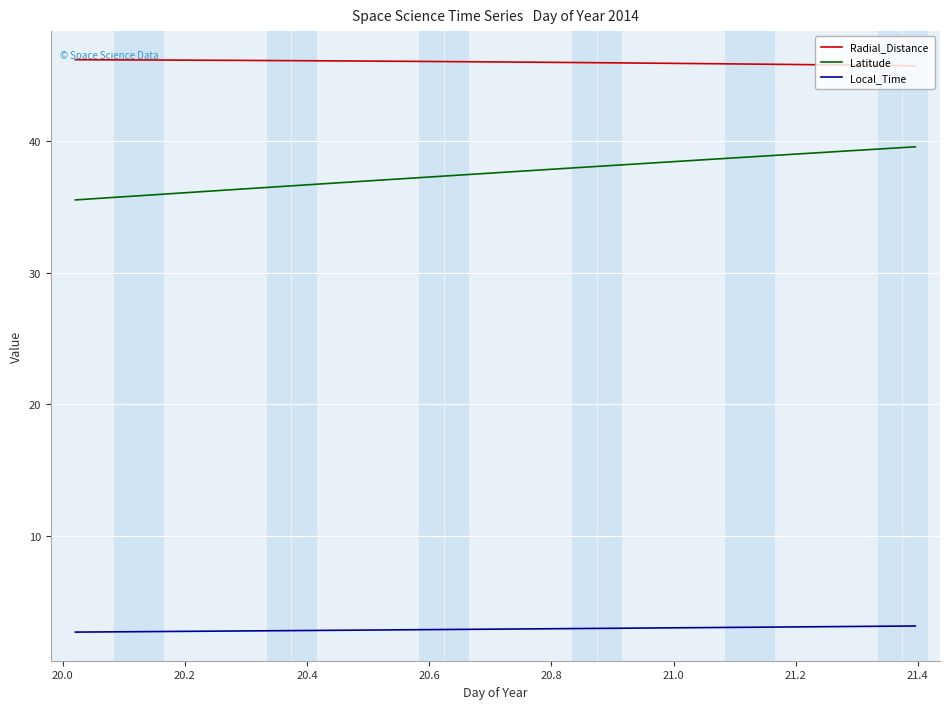

Rank the series by their average value, from lowest to highest.

Local_Time, Latitude, Radial_Distance